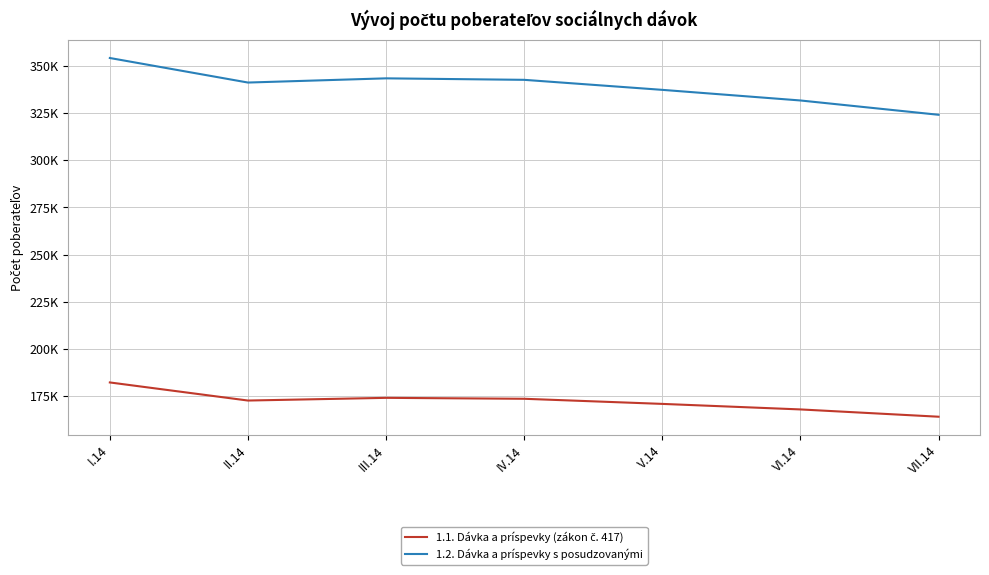

Rank the series at VI.14 from highest to lowest value.

1.2. Dávka a príspevky s posudzovanými, 1.1. Dávka a príspevky (zákon č. 417)